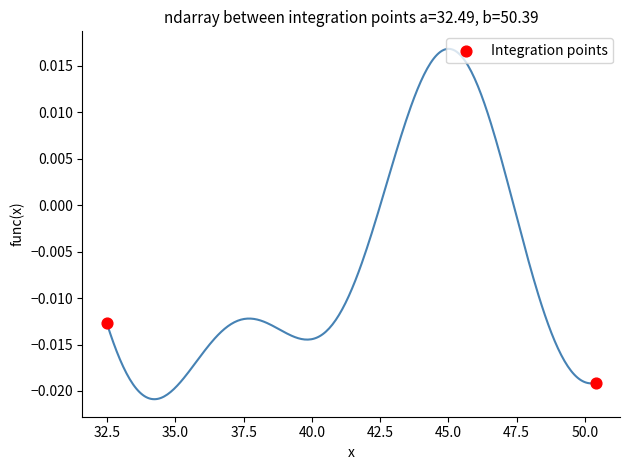

What is the average X value?

41.4